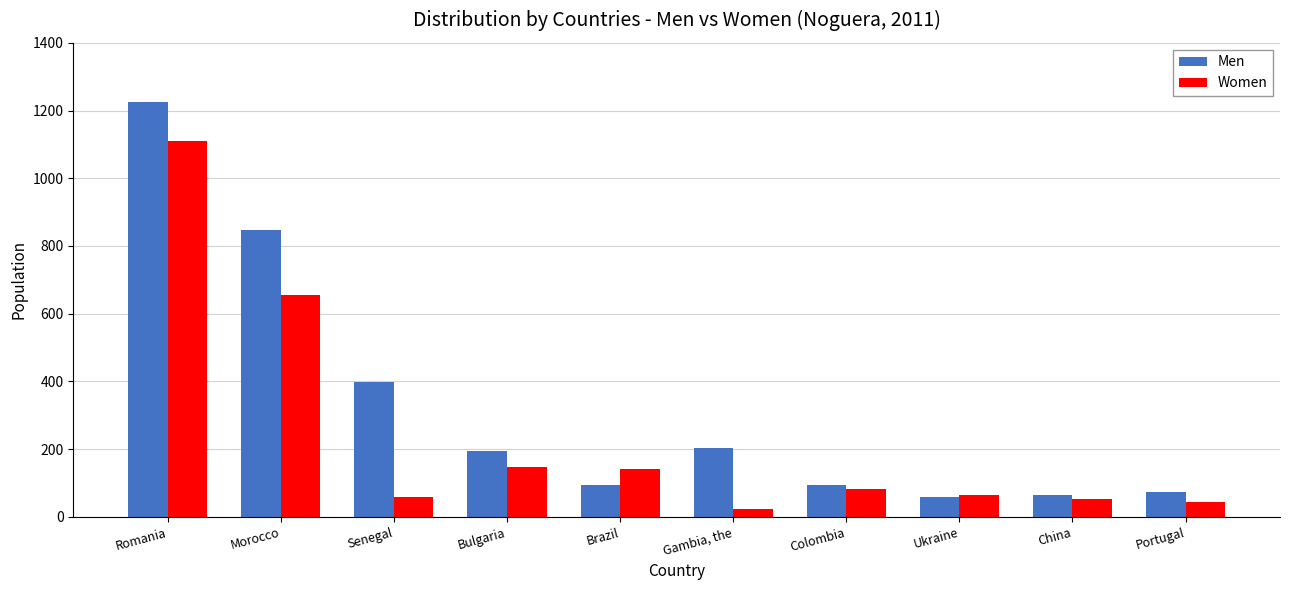

What is the average value of the Women series?

238